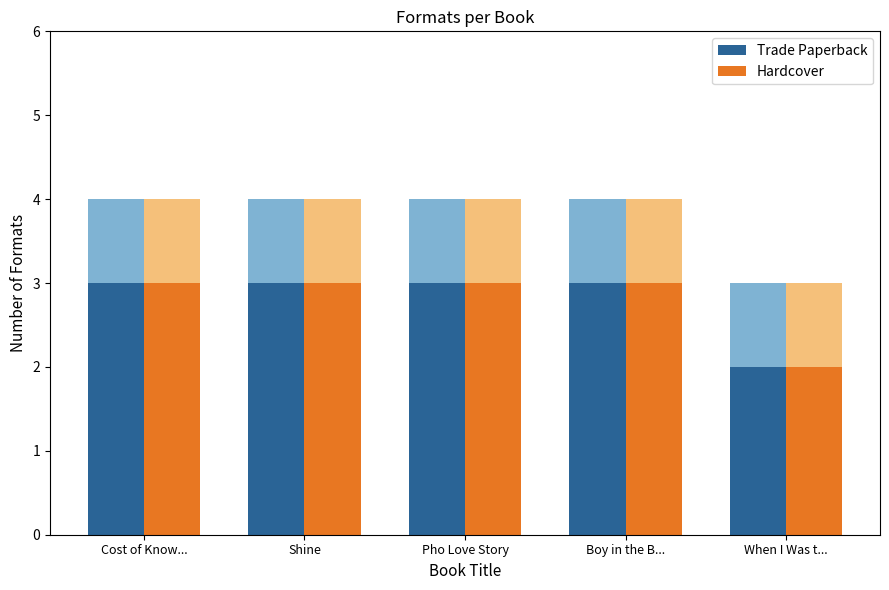

What is the sum of the Trade Paperback values at Pho Love Story and When I Was t...?

5